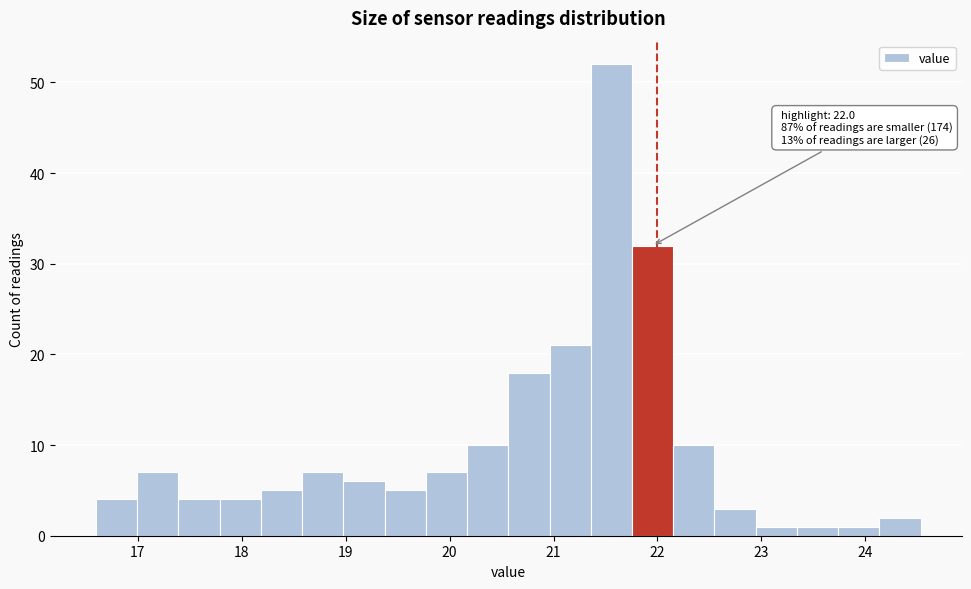

Read against the x-axis, roughly where is the centre of the tallest bar?

21.6